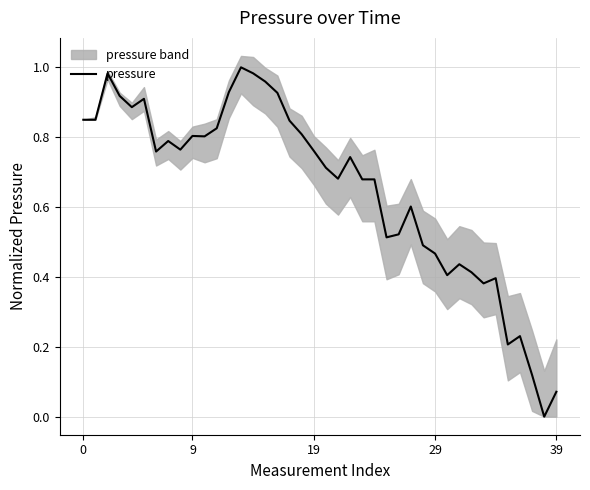

What is the approximate value at 22?

0.7